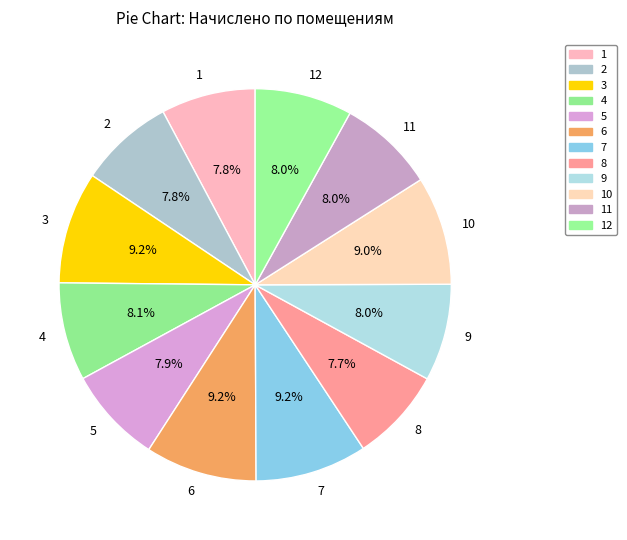

To the nearest percent, what percentage of the pie is 8?

8%